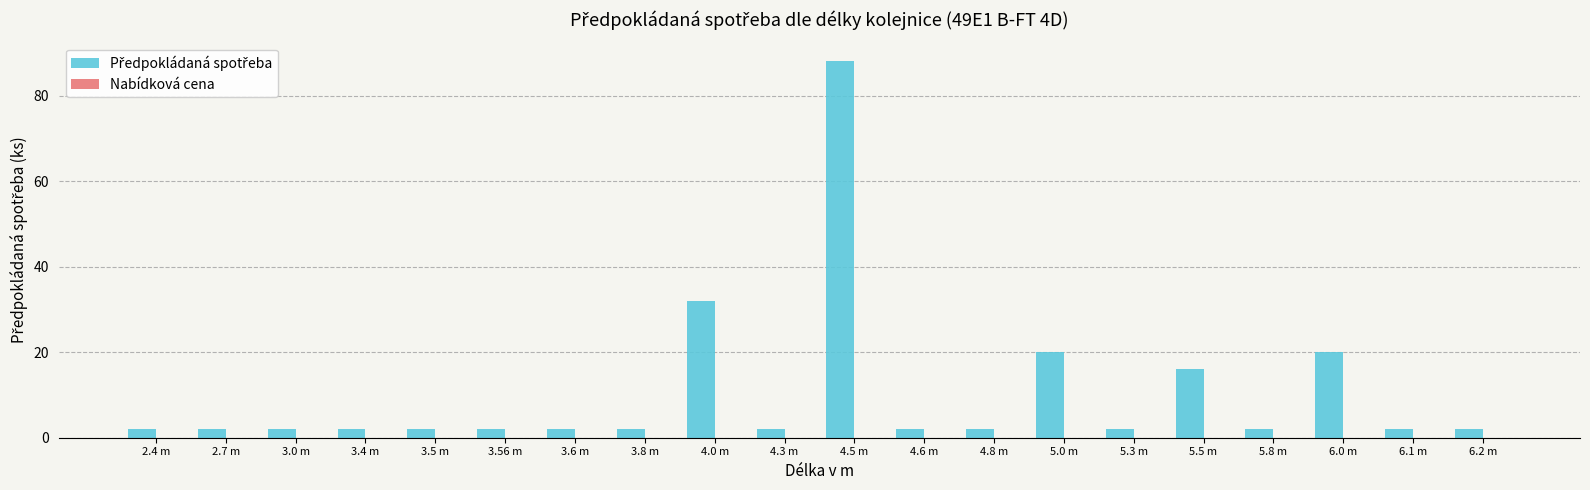

What is the label of the 5th bar from the left?

3.5 m